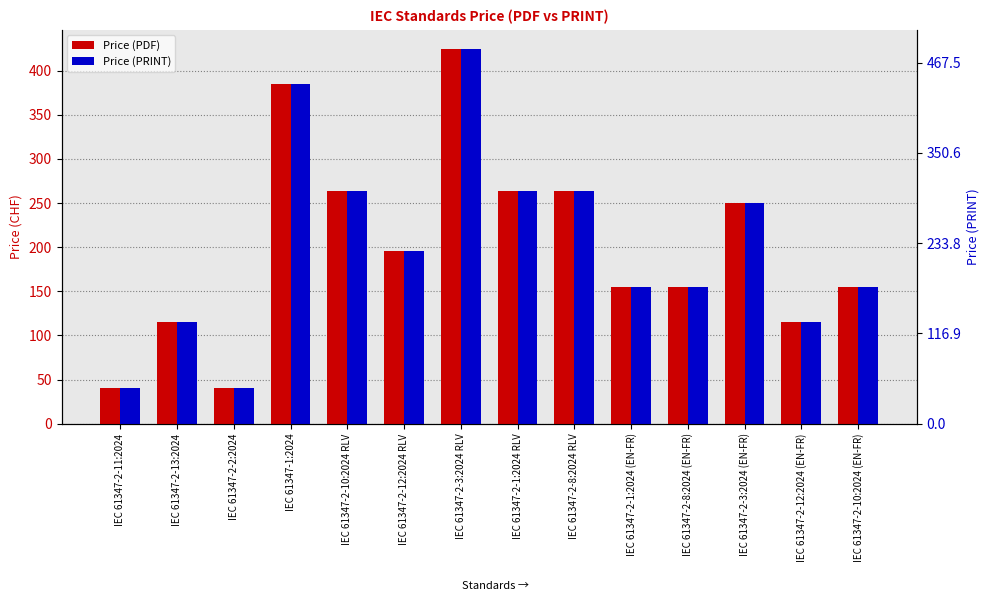

What are all the series names shown in the legend?

Price (PDF), Price (PRINT)